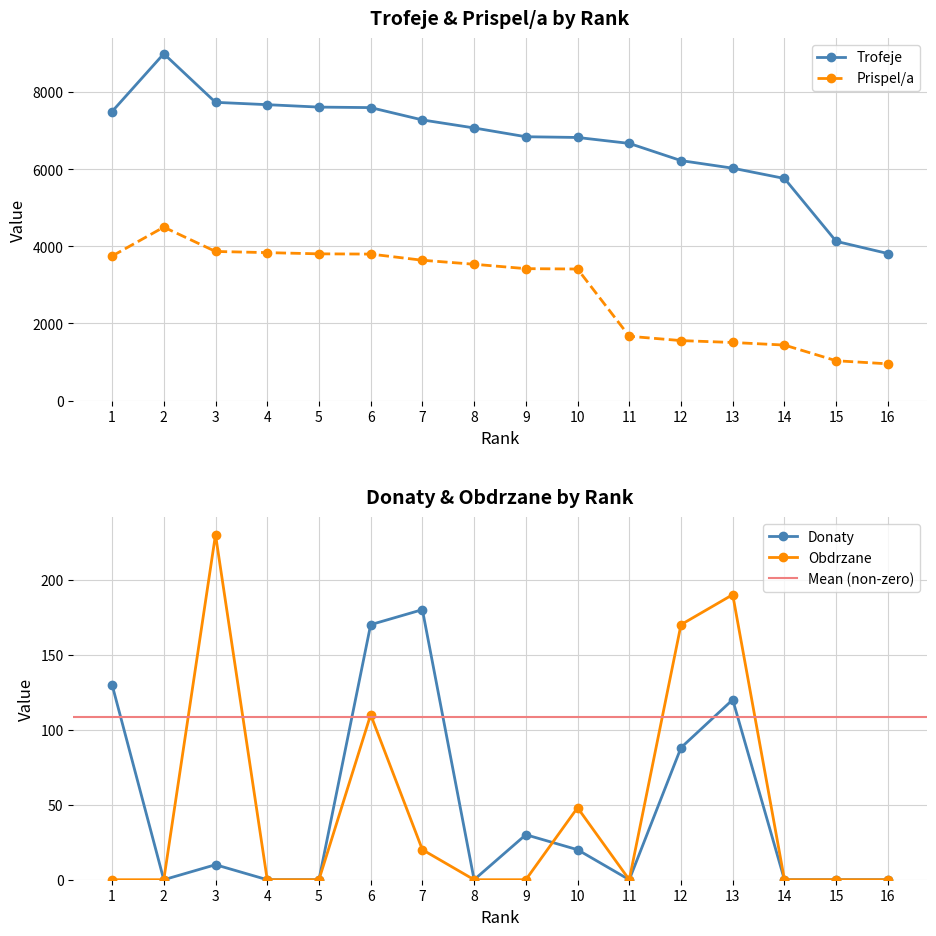

What is the sum of all Donaty values?

748